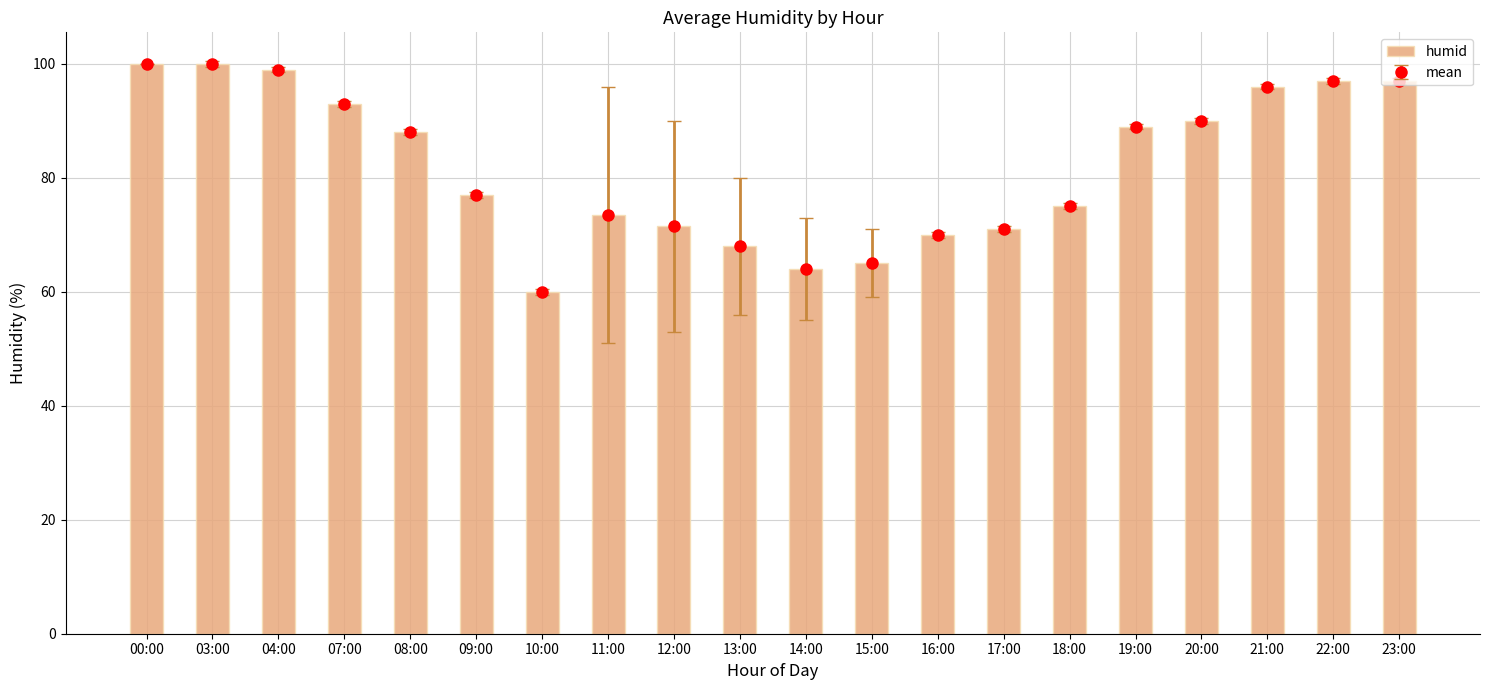

Rank the categories by value from highest to lowest.

00:00, 03:00, 04:00, 22:00, 23:00, 21:00, 07:00, 20:00, 19:00, 08:00, 09:00, 18:00, 11:00, 12:00, 17:00, 16:00, 13:00, 15:00, 14:00, 10:00